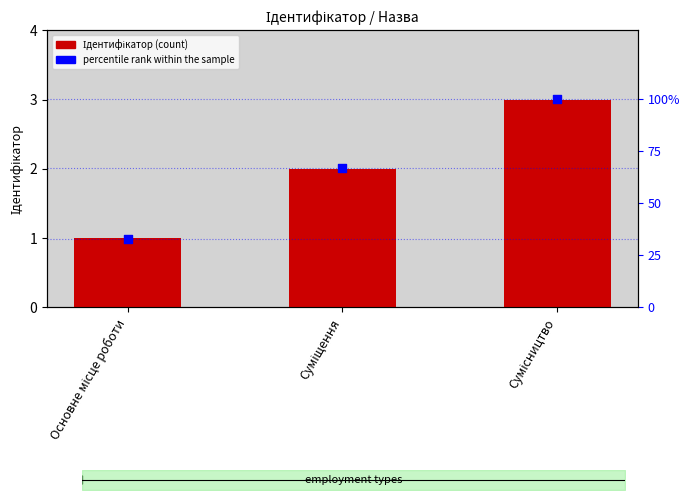

Which series has the largest total across all categories?

percentile rank within the sample